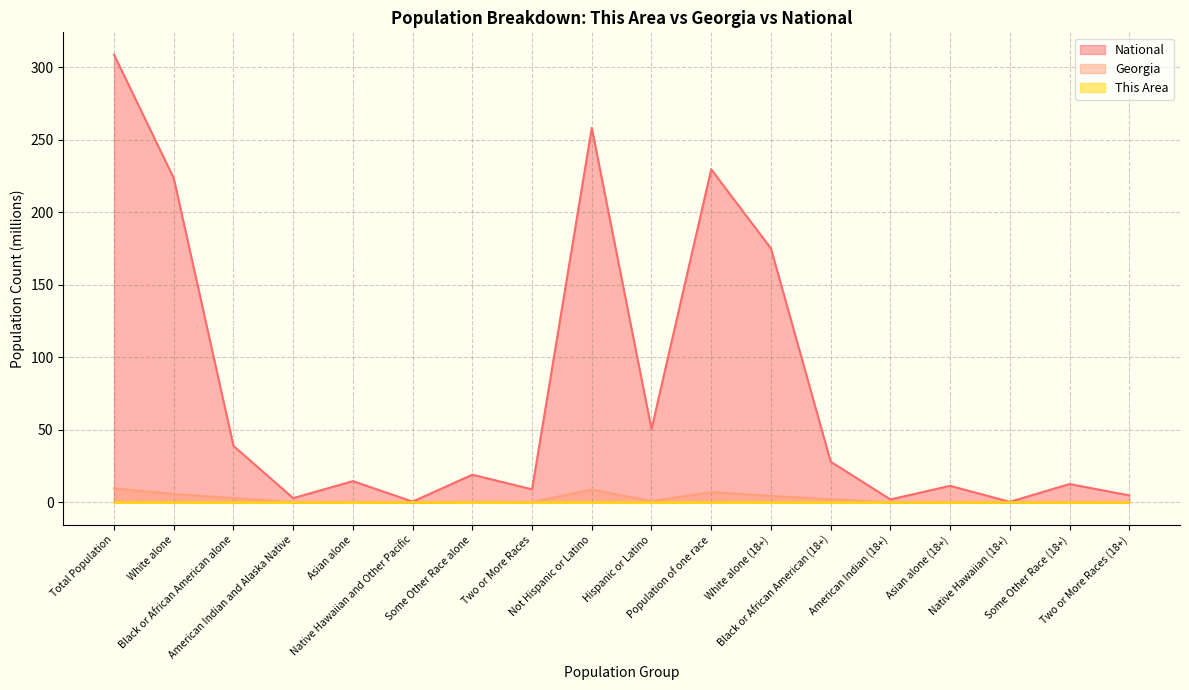

The value of National at Total Population is 523.2. True or false?

False